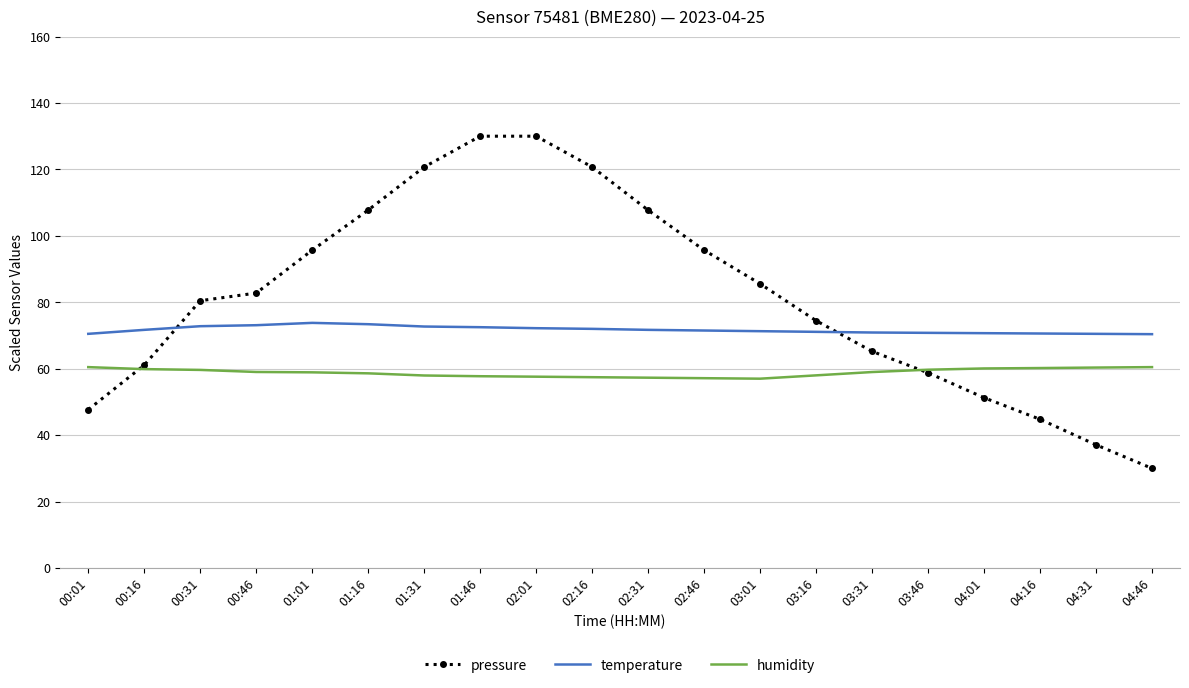

Which category has the lowest value in the pressure series?

04:46